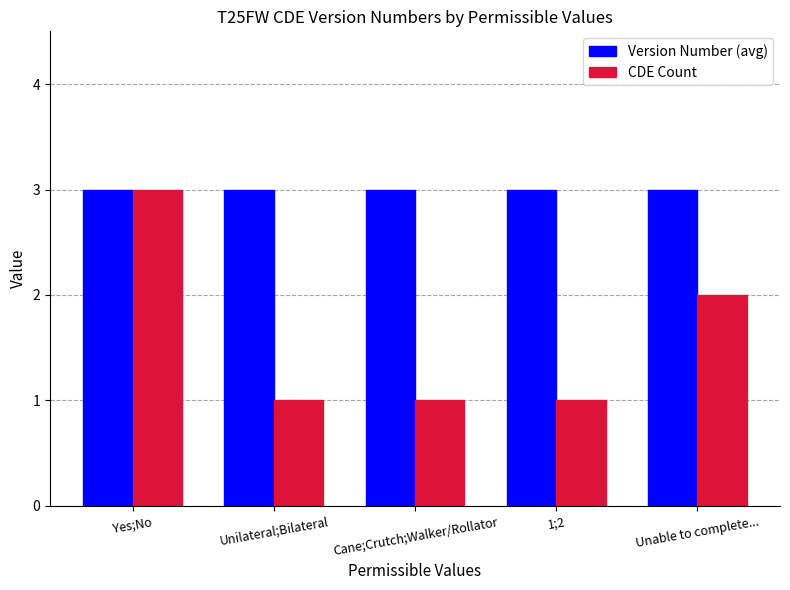

Reading left to right, what are all the values shown in this chart?

Version Number (avg): Yes;No=3	Unilateral;Bilateral=3	Cane;Crutch;Walker/Rollator=3	1;2=3	Unable to complete...=3
CDE Count: Yes;No=3	Unilateral;Bilateral=1	Cane;Crutch;Walker/Rollator=1	1;2=1	Unable to complete...=2